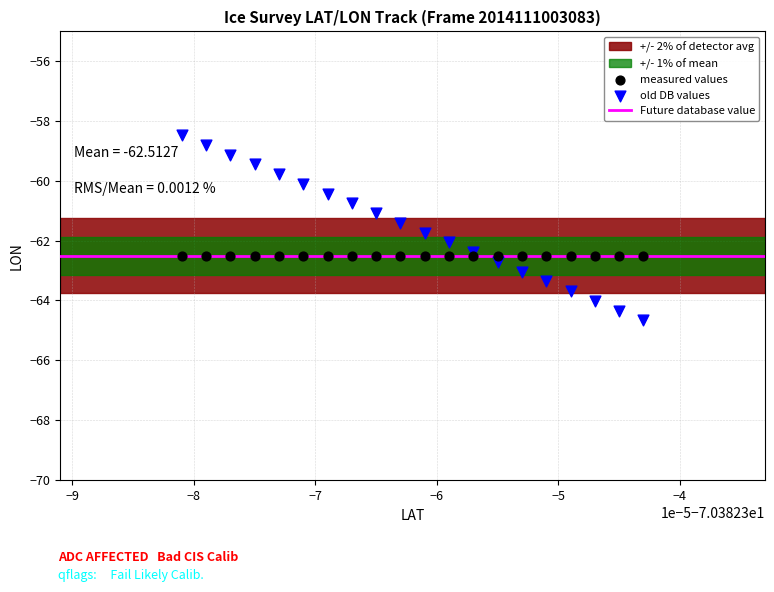

Which series reaches the minimum Y coordinate?

old DB values